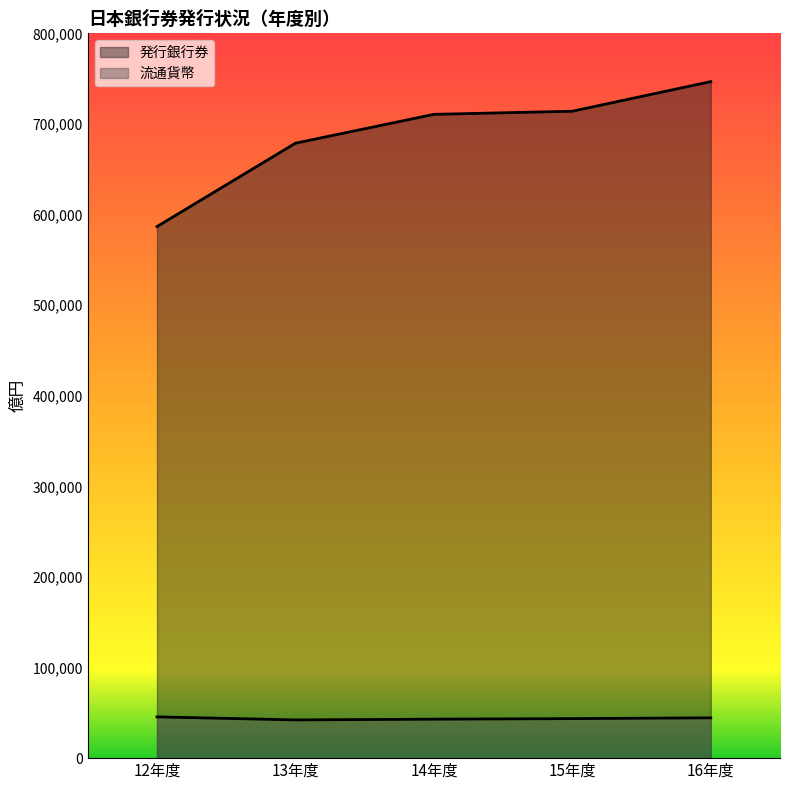

Which category has the highest value in the 発行銀行券 series?

16年度